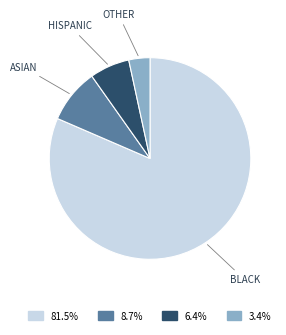

How many segments does this pie chart have?

4